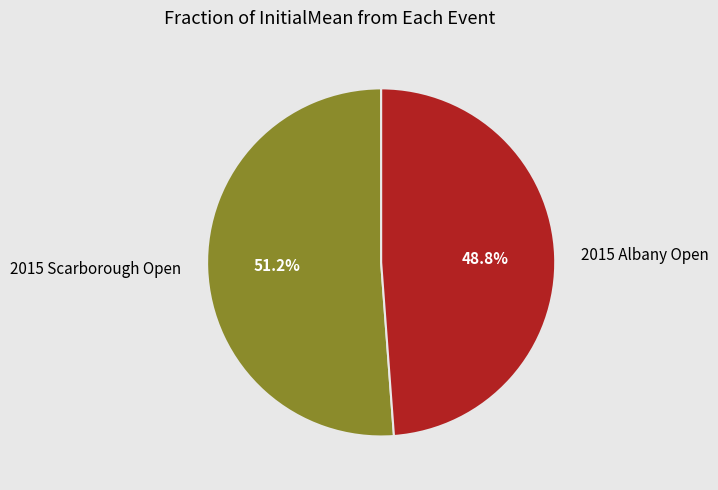

To the nearest percent, what portion does 2015 Scarborough Open represent?

51%